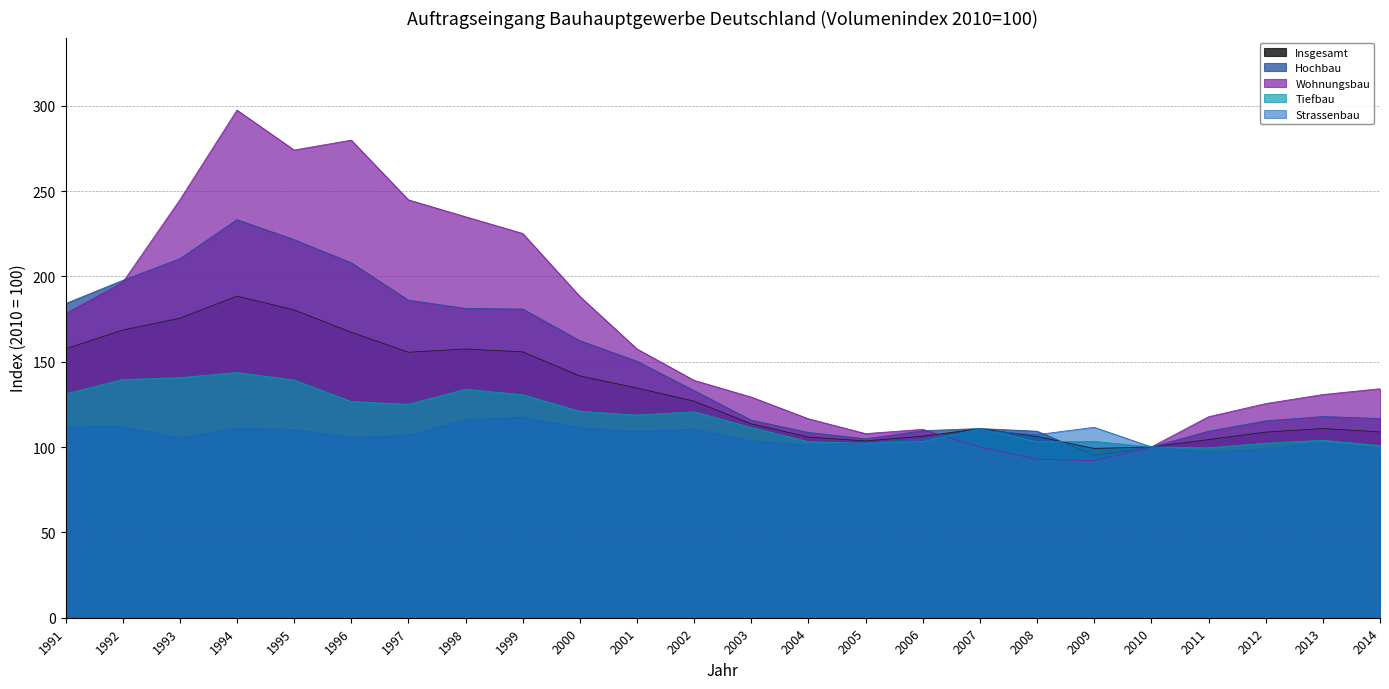

Is the value of Tiefbau at 2013 greater than the value of Insgesamt at 2013?

No